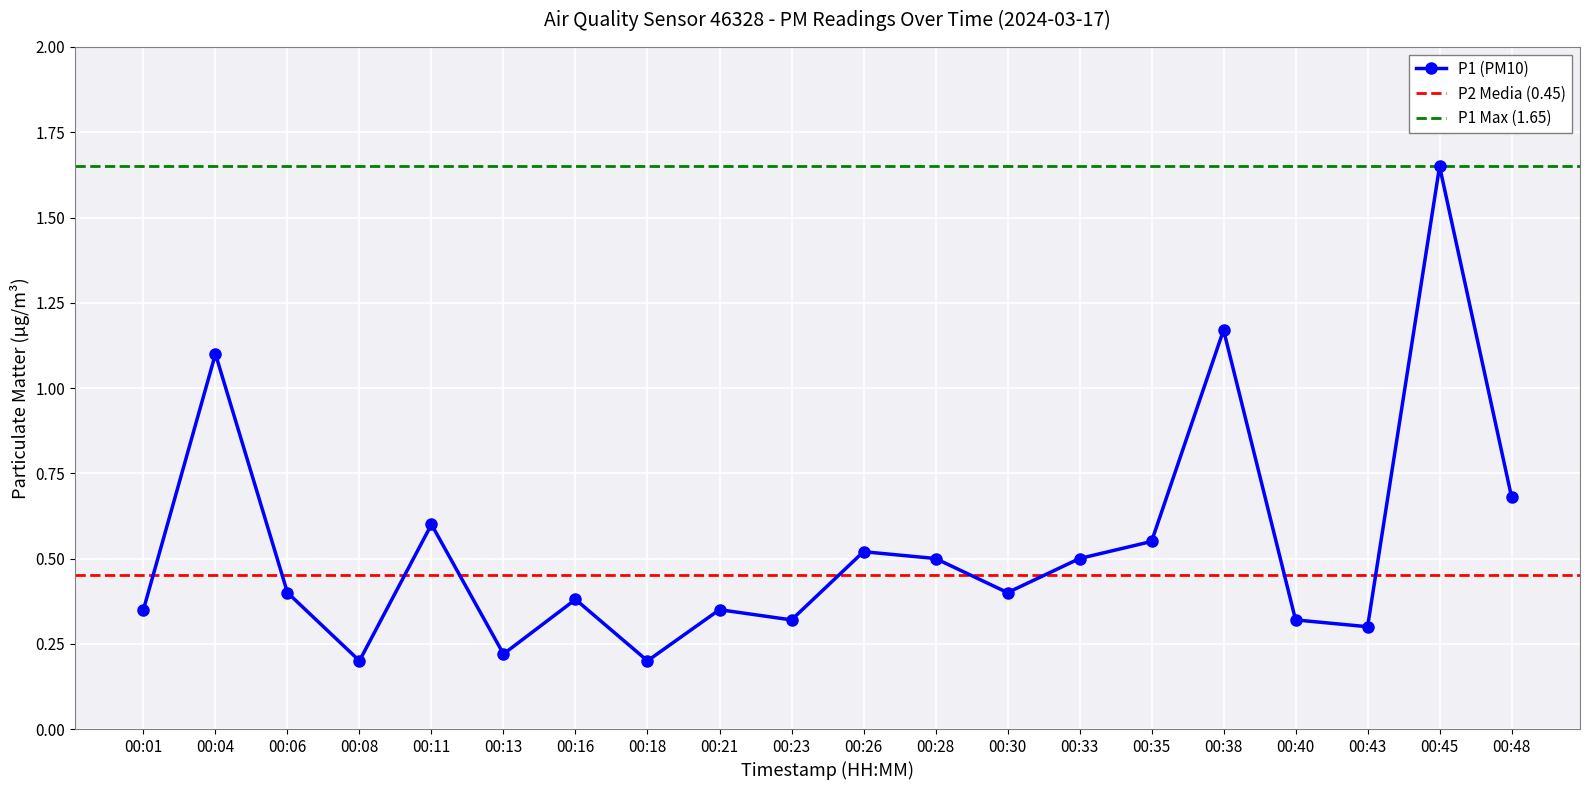

The value at 00:18 is 0.2. True or false?

True